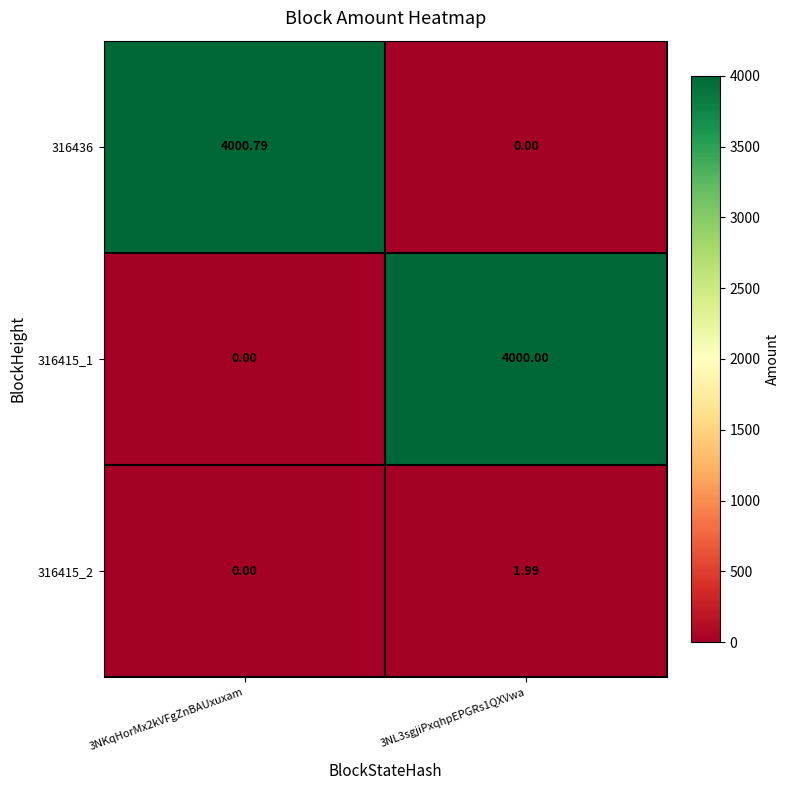

Is the value of 316436 at 3NKqHorMx2kVFgZnBAUxuxam greater than the value of 316415_2 at 3NL3sgjiPxqhpEPGRs1QXVwa?

Yes